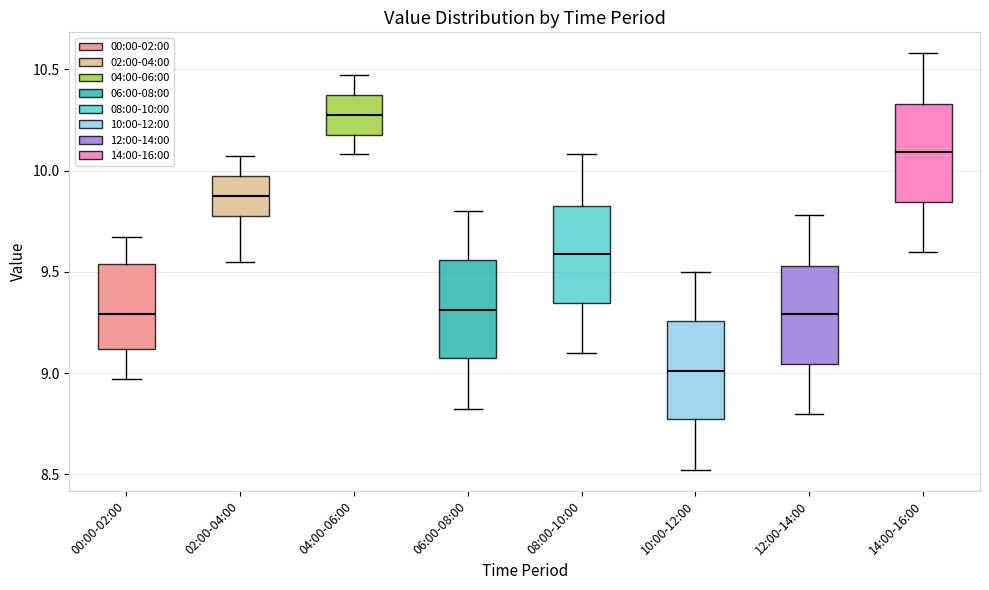

Where does the lower whisker of the box for 08:00-10:00 end on the y-axis? The values are not printed on the chart, so give them approximately, as read against the axis.

9.10